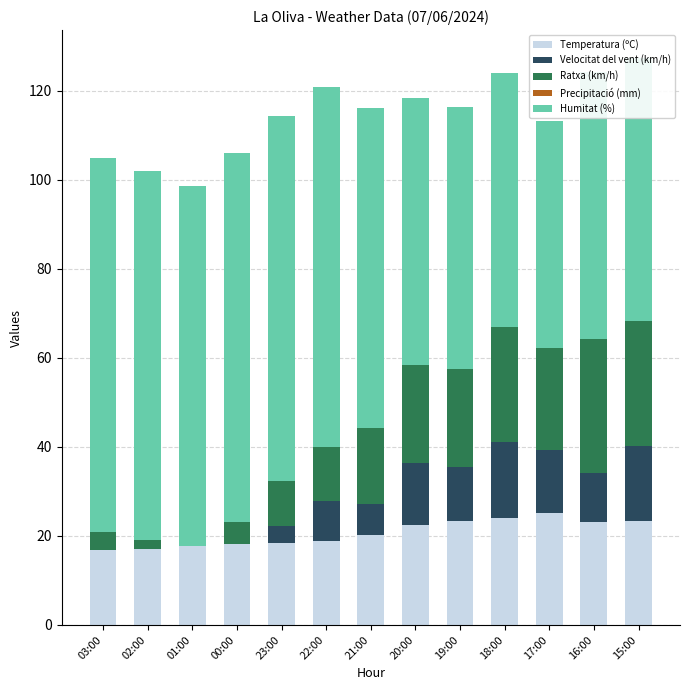

Are the bars horizontal?

No